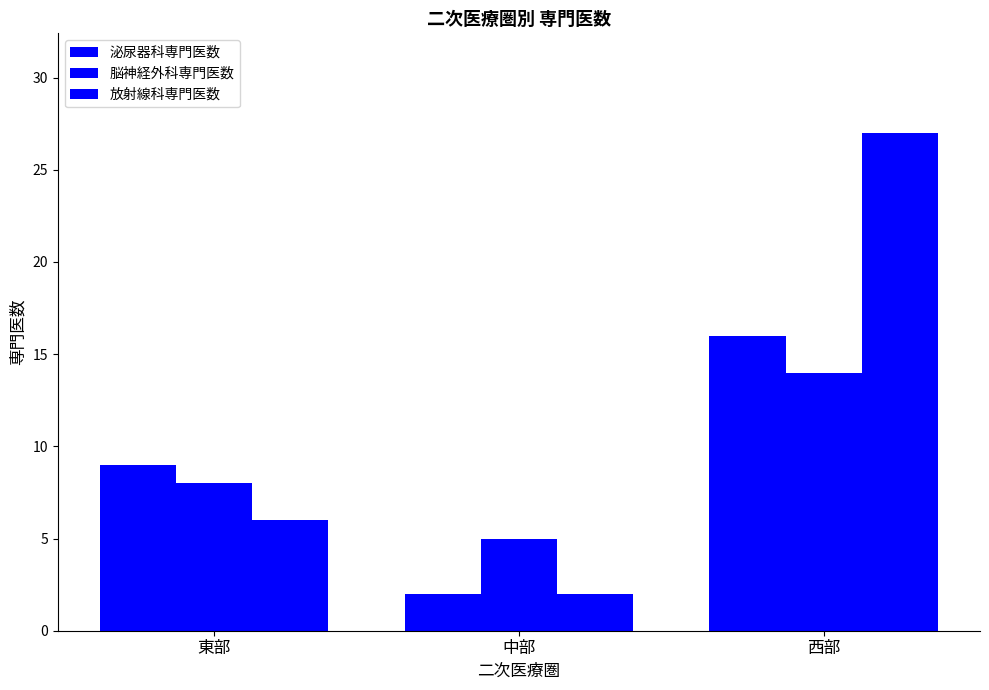

How many bars are there in each group?

3